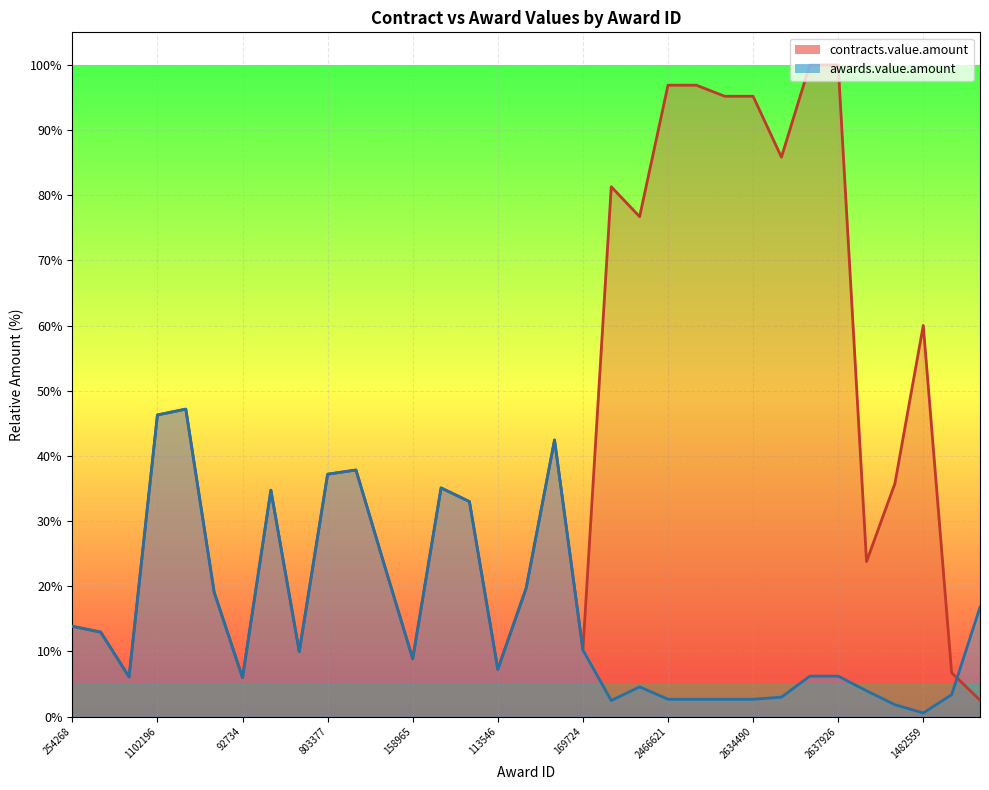

List the labels in order of contracts.value.amount value, smallest first.

607325, 92734, 1084326, 107146, 113546, 158965, 161732, 169724, 492931, 254268, 377308, 383945, 466181, 488919, 723759, 731949, 841594, 767506, 803377, 815755, 991227, 1102196, 1117732, 1482559, 1907073, 2027562, 2157509, 2422348, 2634490, 2466621, 2640351, 2563741, 2637926